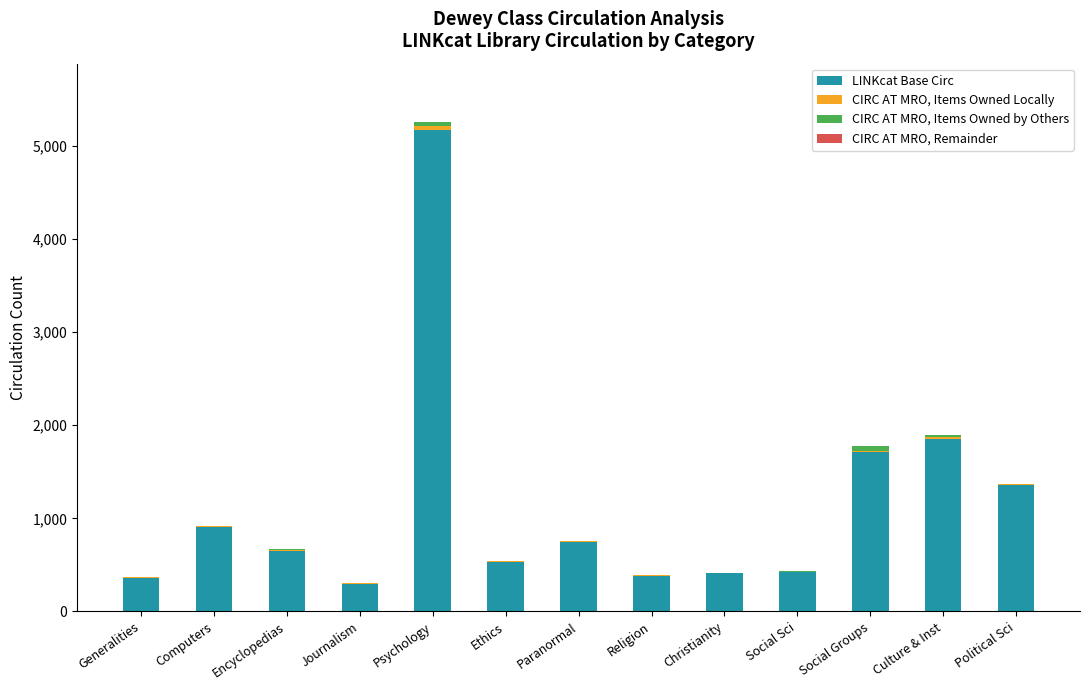

At which category is the sum across all series the highest?

Psychology